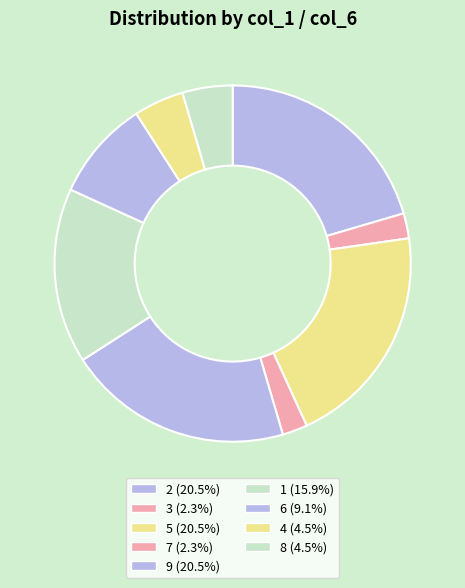

The 6 slice represents 1% of the pie. True or false?

False